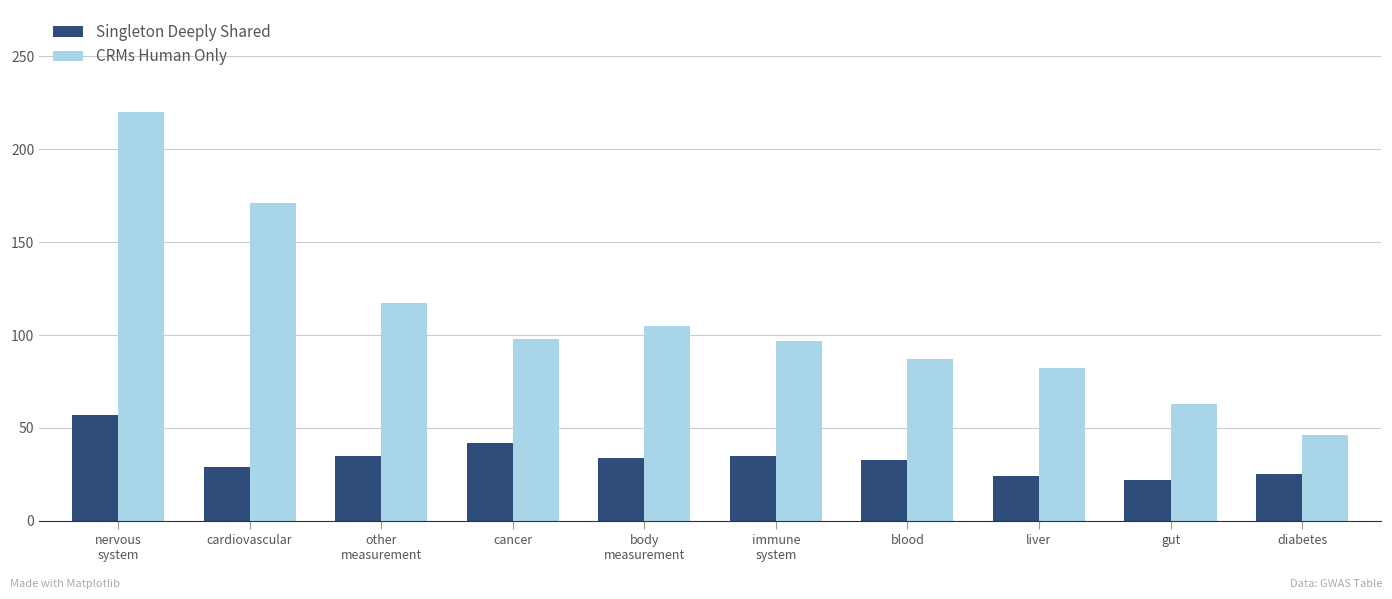

At which label is CRMs Human Only closest to 133?

other
measurement